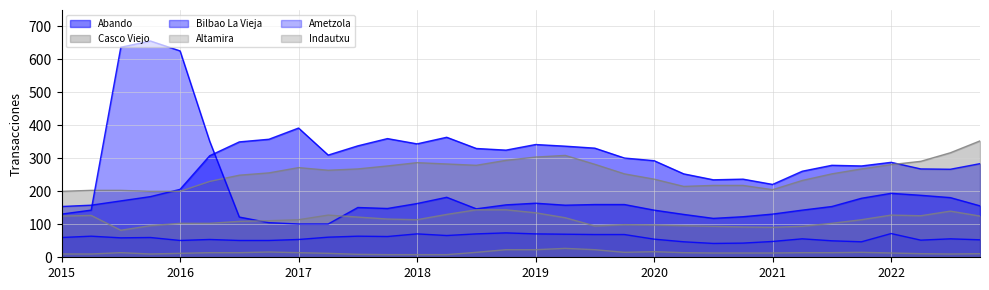

What is the smallest value displayed?

8